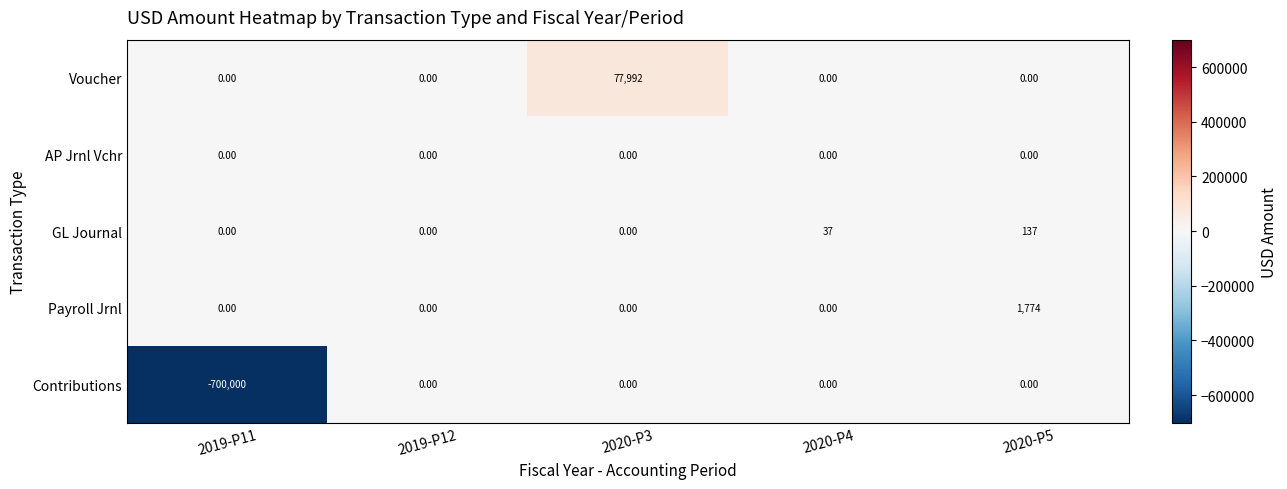

How many data points does each series have?

5